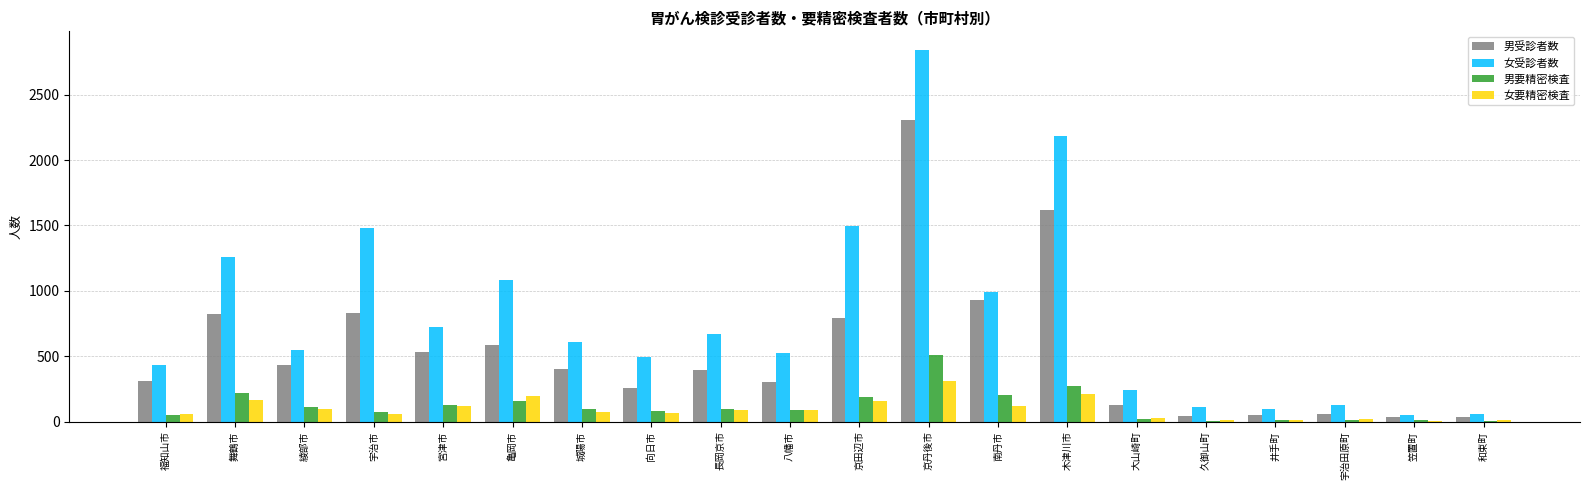

Is it true that 女要精密検査 equals 161 at 舞鶴市?

True